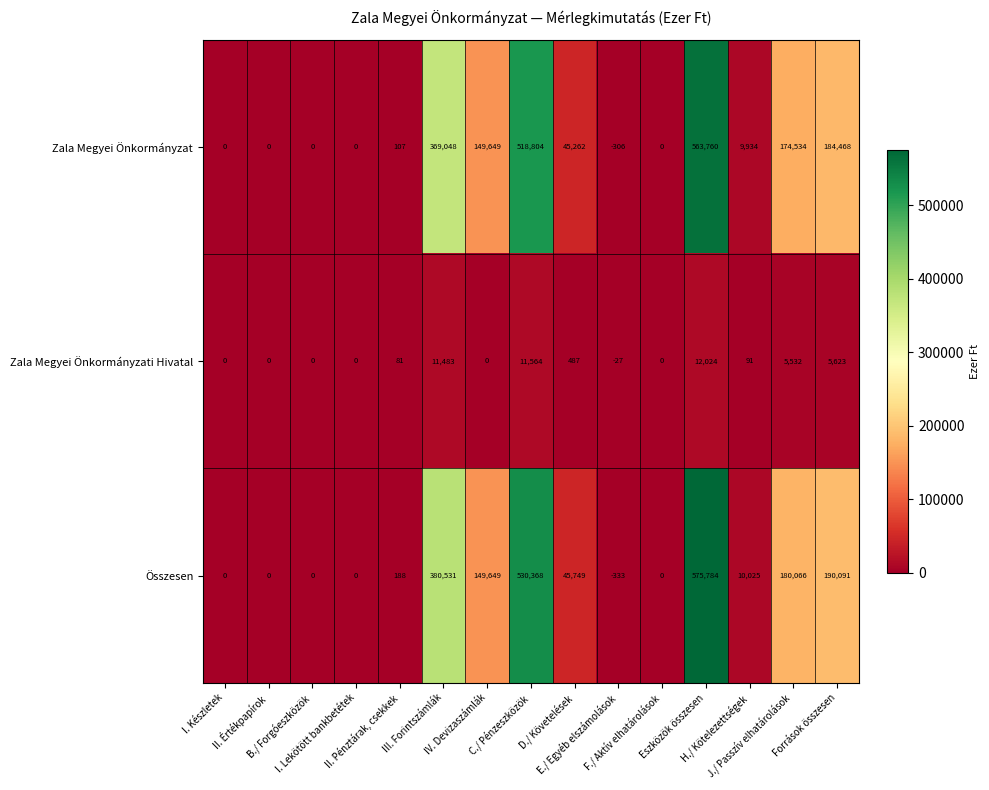

Rank the series by their maximum value, from lowest to highest.

Zala Megyei Önkormányzati Hivatal, Zala Megyei Önkormányzat, Összesen